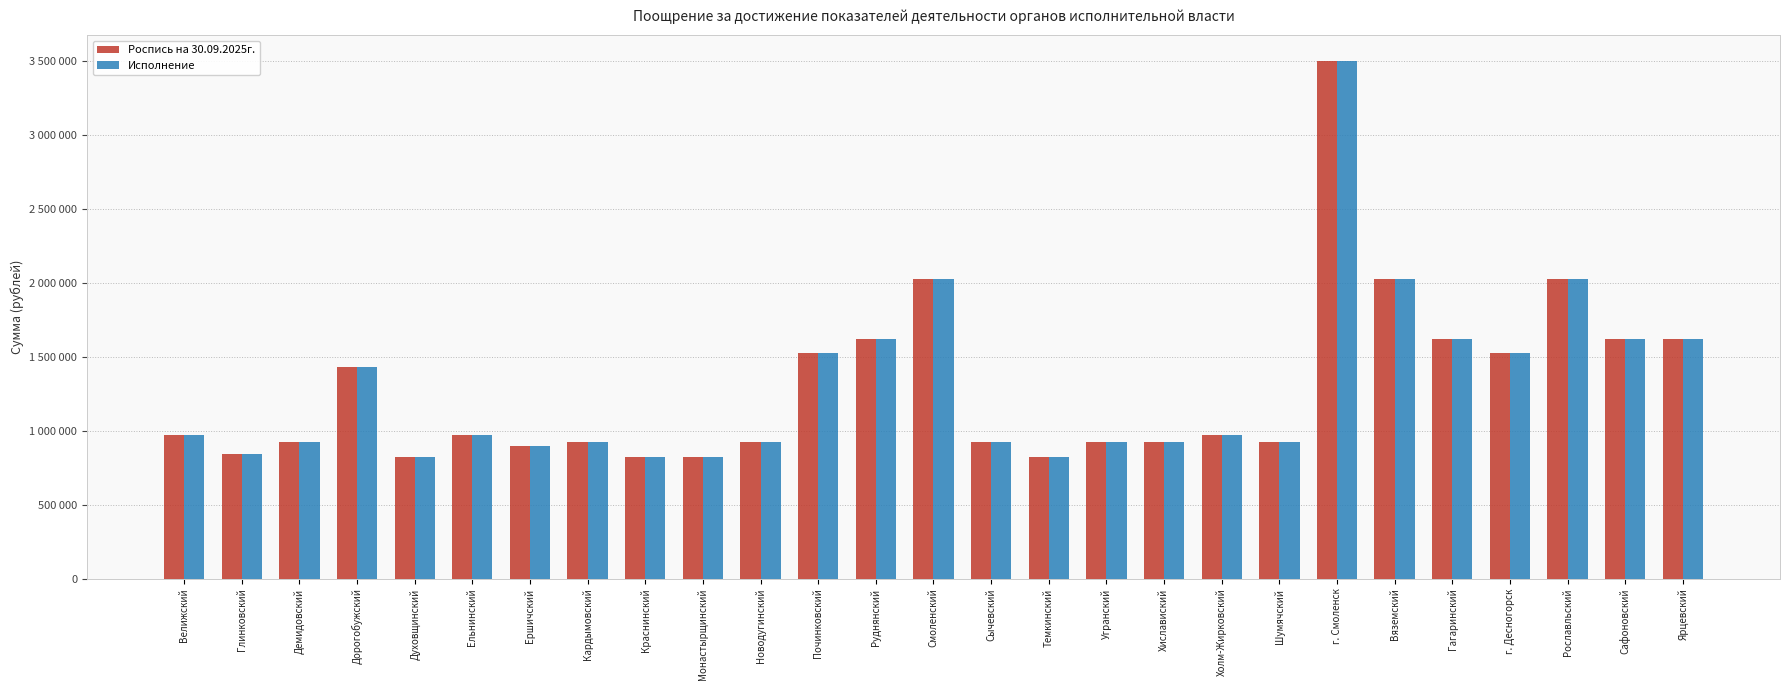

Which category has the highest value across all series?

г. Смоленск